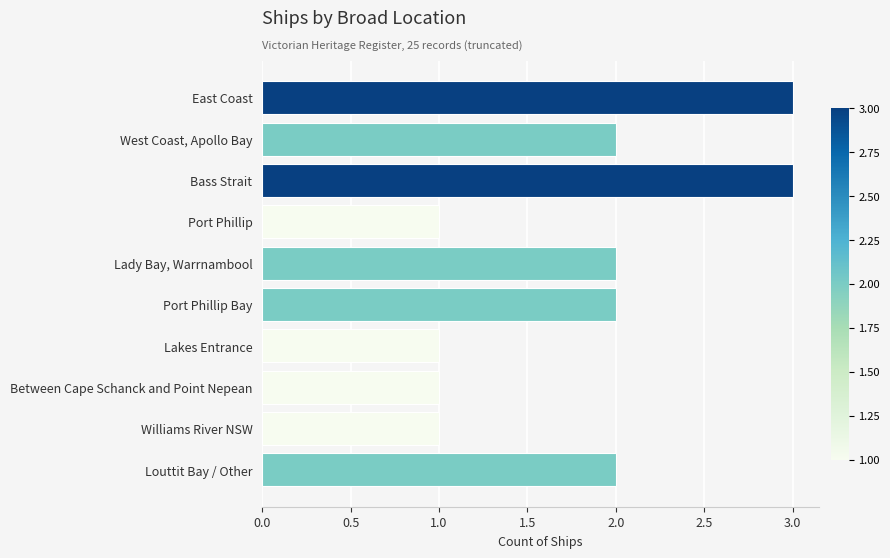

Count the values in the range 1 to 2.

8